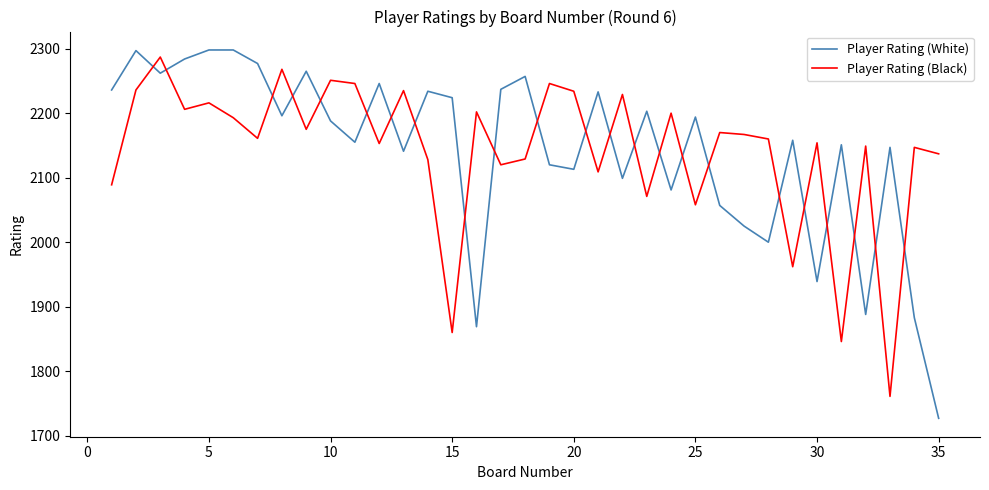

After their last crossing, which series has the higher values: Player Rating (White) or Player Rating (Black)?

Player Rating (Black)